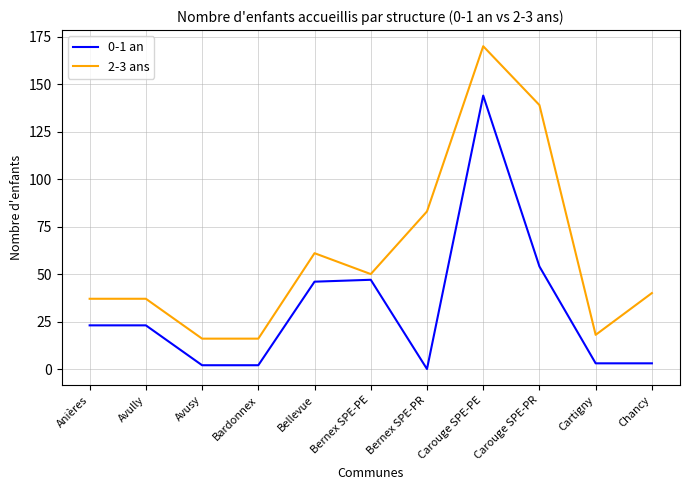

Is this an area chart (filled region under the line)?

No